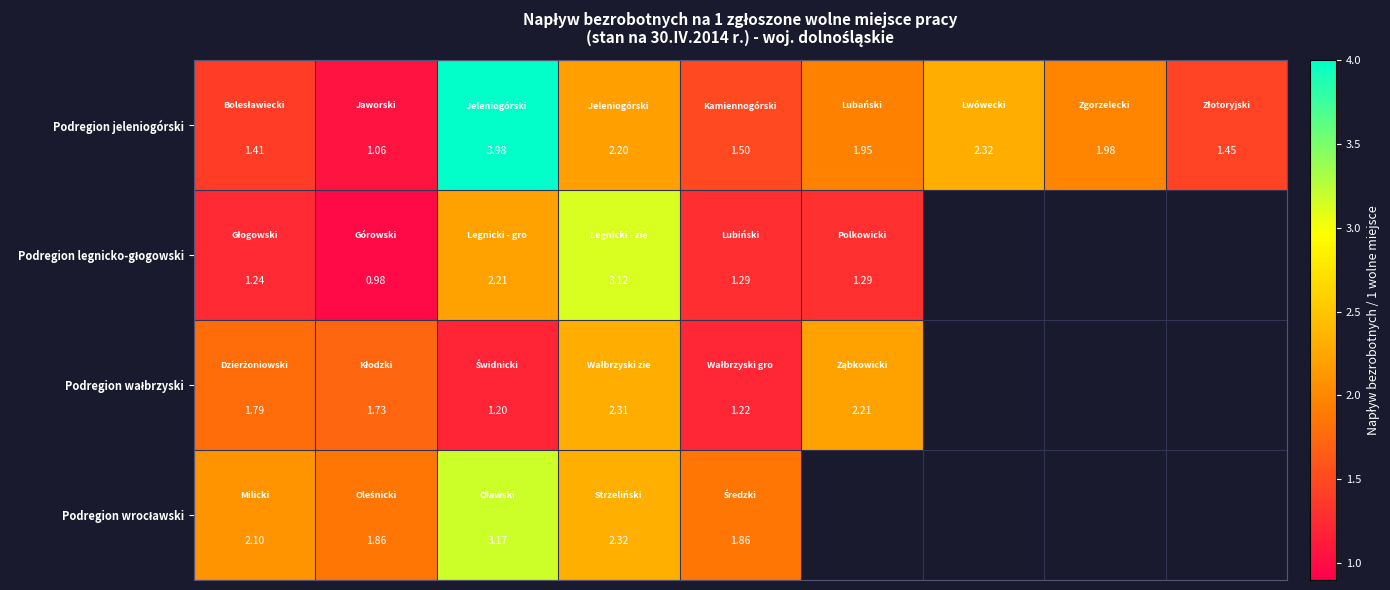

At how many categories does at least one series exceed 3?

2